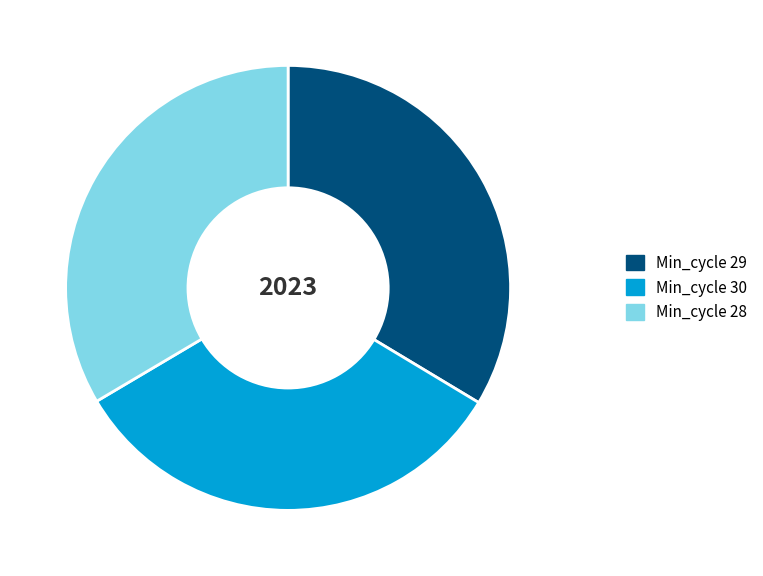

Is there any slice that represents more than half of the pie?

No